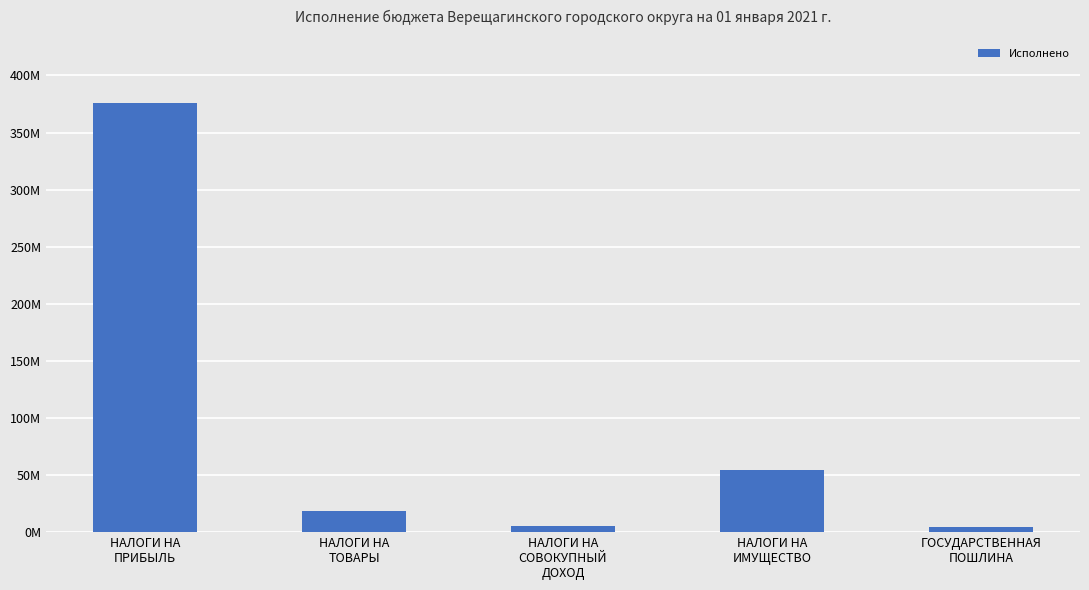

Where does the data first go above 18656577?

НАЛОГИ НА
ПРИБЫЛЬ